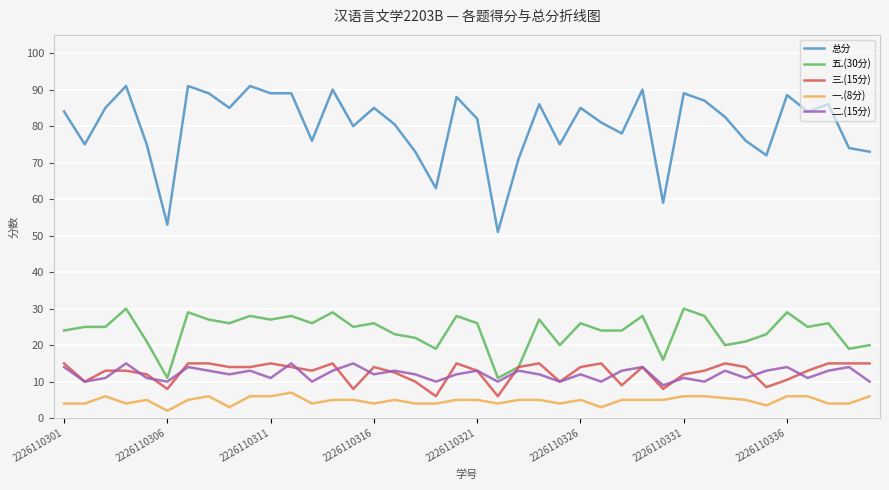

What is the maximum value shown in the chart?

91.0